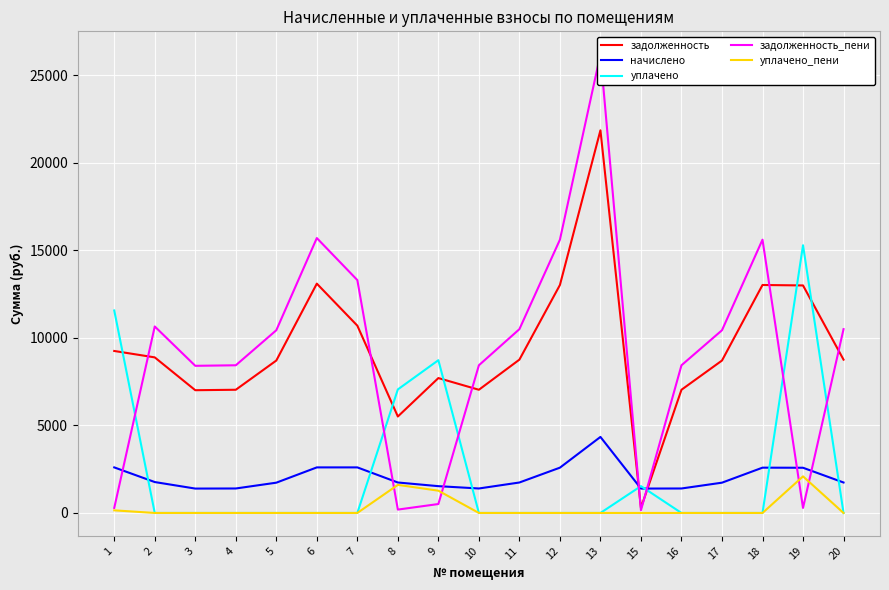

Is this an area chart (filled region under the line)?

No